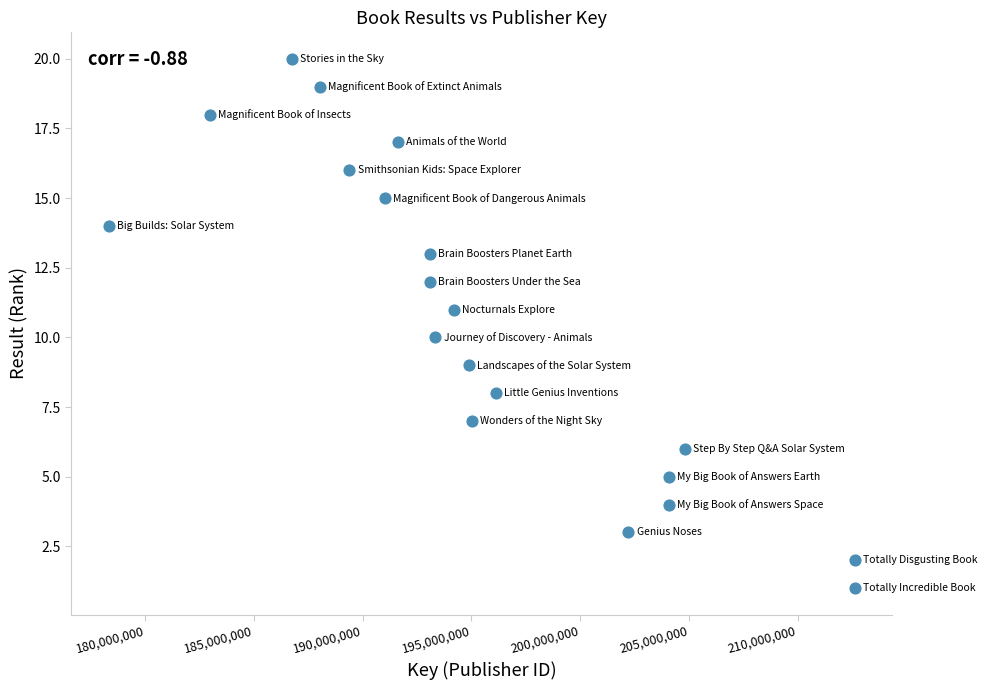

What is the range of X values (max minus min)?

34329997